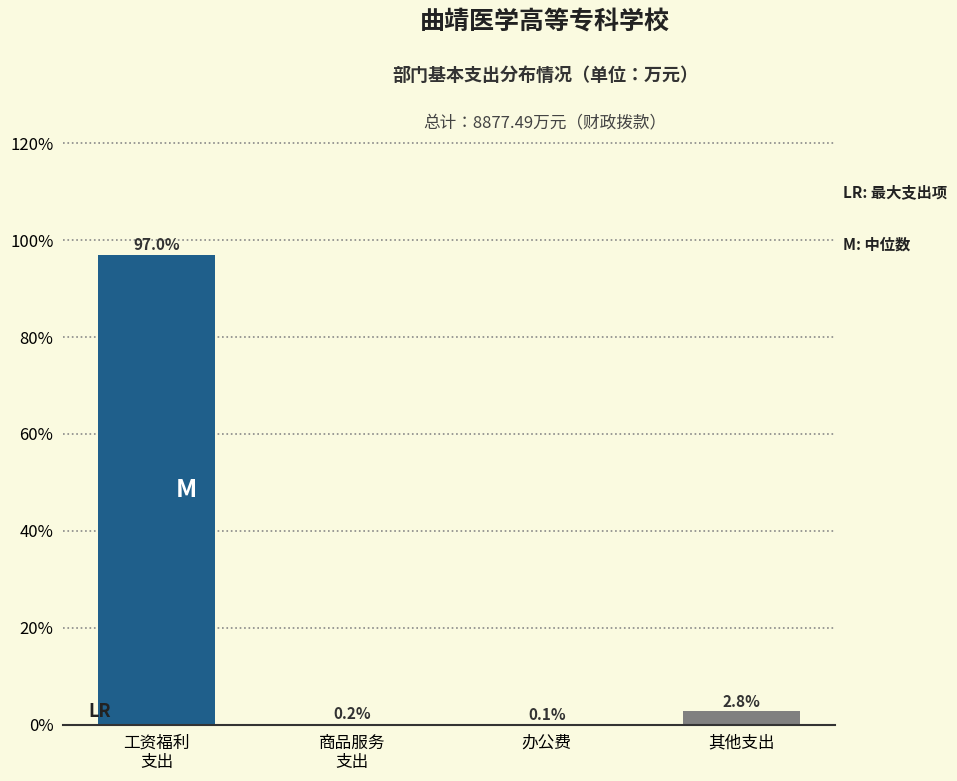

What is the maximum value shown in the chart?

97.0